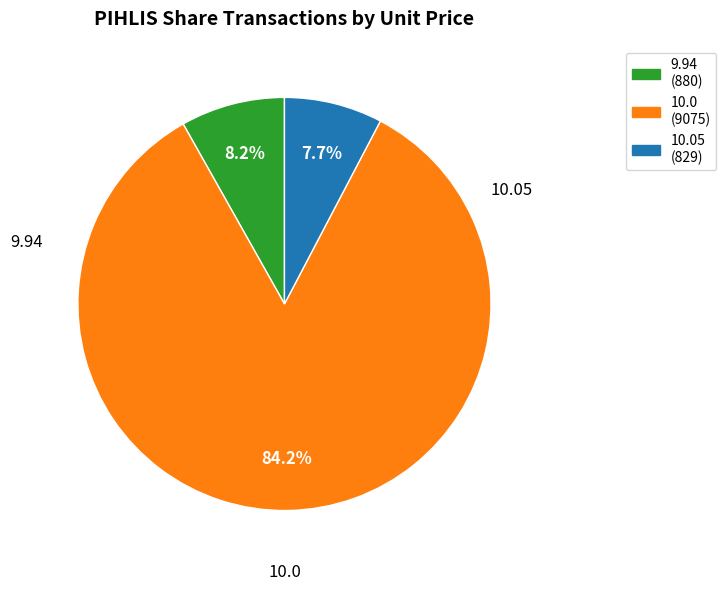

Is there any slice that represents more than half of the pie?

Yes